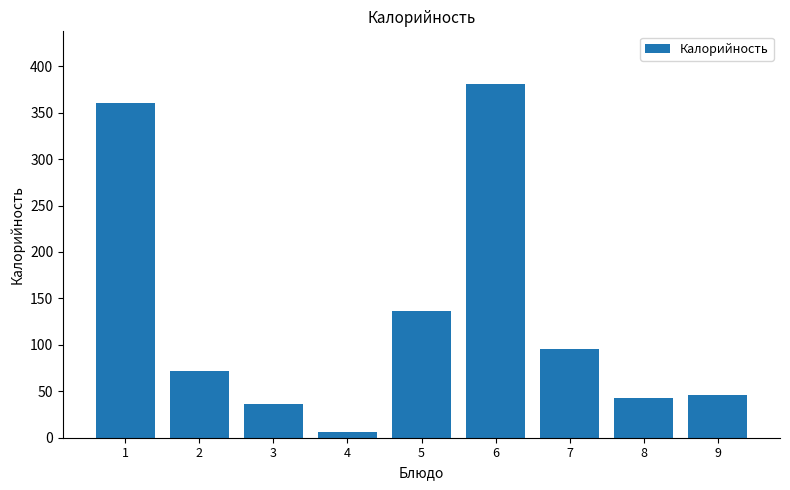

What is the sum of the values at 4 and 1?

365.9